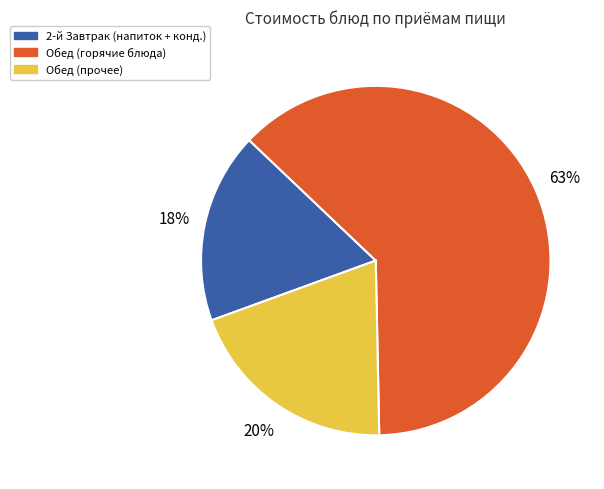

Between 2-й Завтрак (напиток + конд.) and Обед (прочее), which is larger?

Обед (прочее)